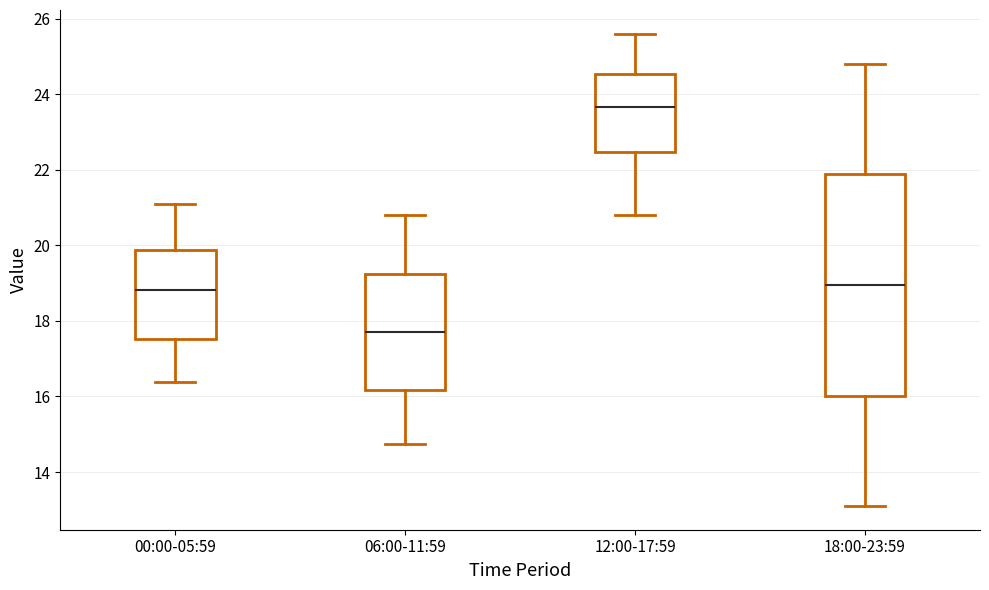

Comparing the boxes themselves (not the whiskers), which one is the tallest?

18:00-23:59